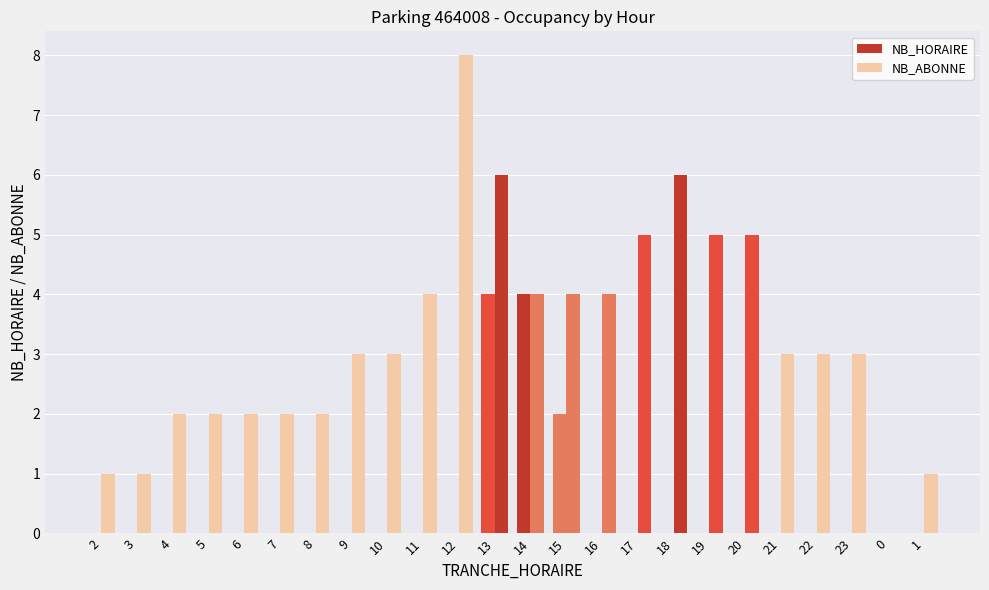

Reading left to right, transcribe all the data shown in this chart.

NB_HORAIRE: 0	0	0	0	0	0	0	0	0	0	0	4	4	2	0	0	0	0	0	0	0	0	0	0
NB_ABONNE: 1	1	2	2	2	2	2	3	3	4	8	6	4	4	4	5	6	5	5	3	3	3	0	1